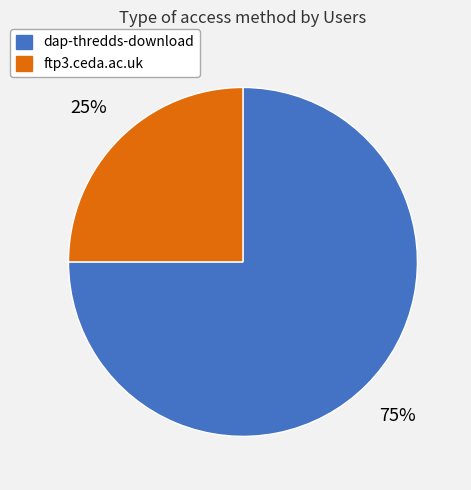

Which slice is the largest?

dap-thredds-download